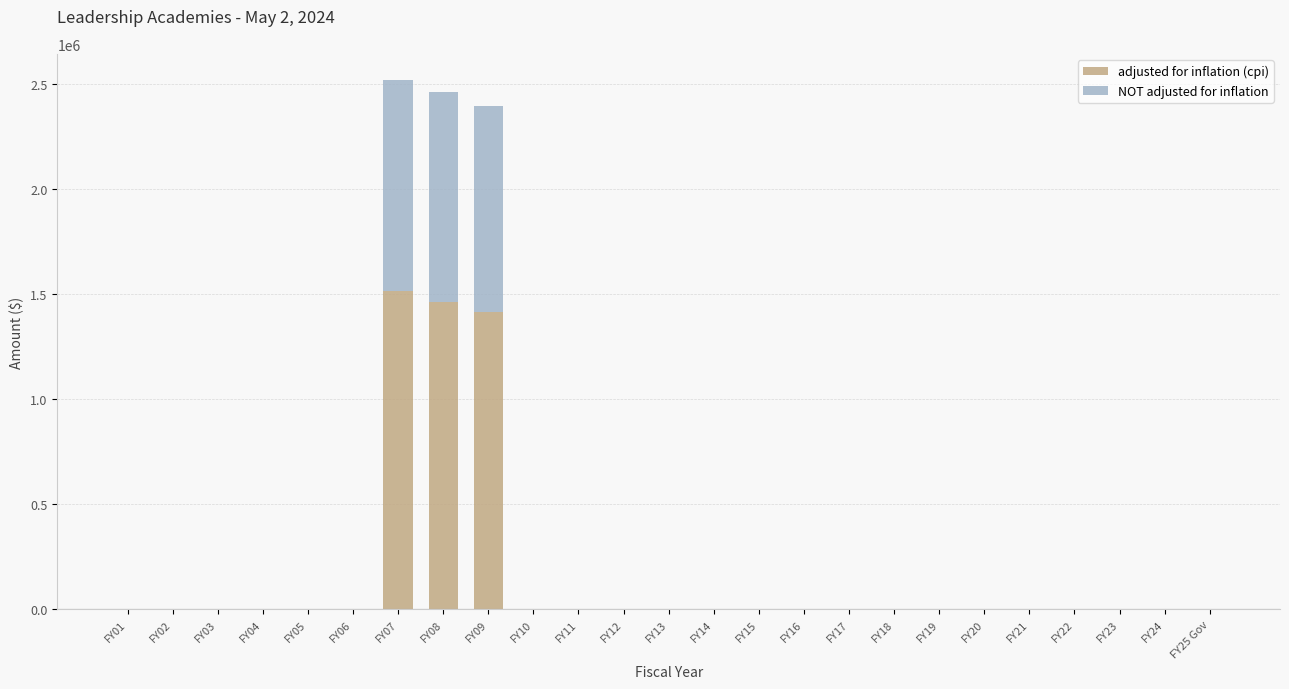

What is the sum of all adjusted for inflation (cpi) values?

4390052